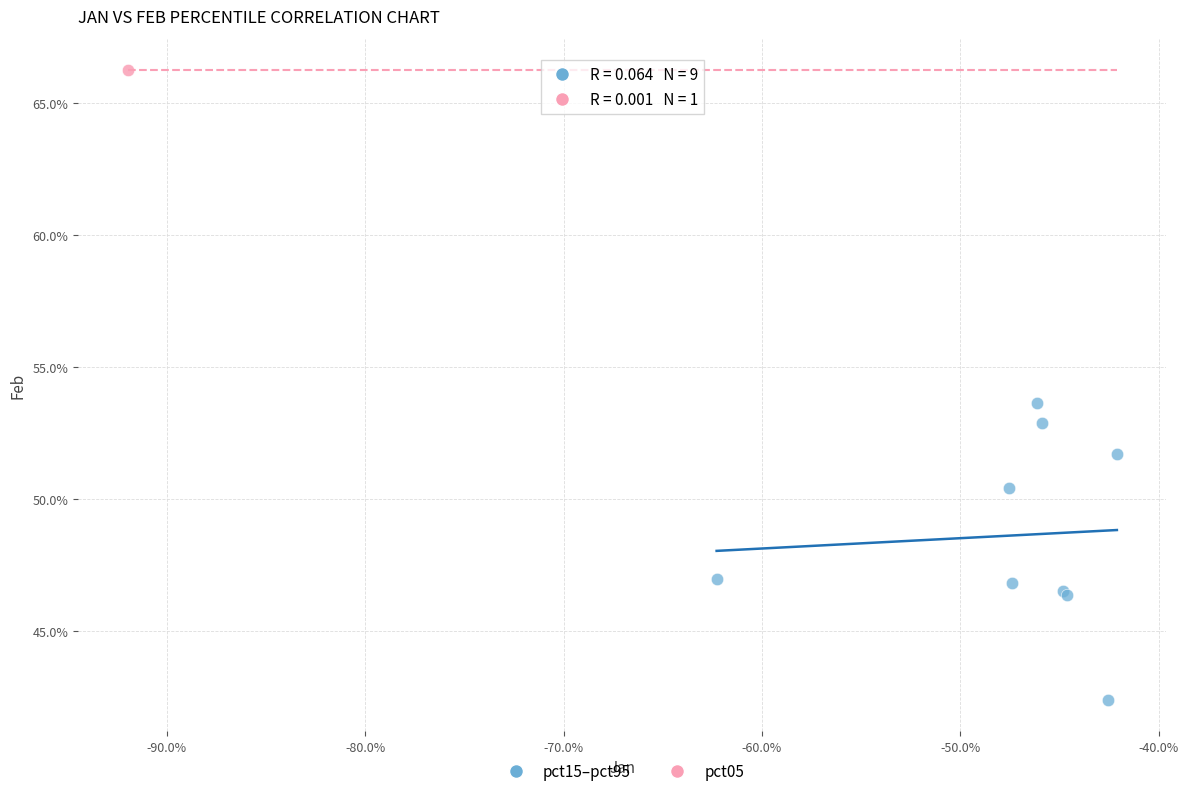

What are all the series names shown in the legend?

pct15–pct95, pct05